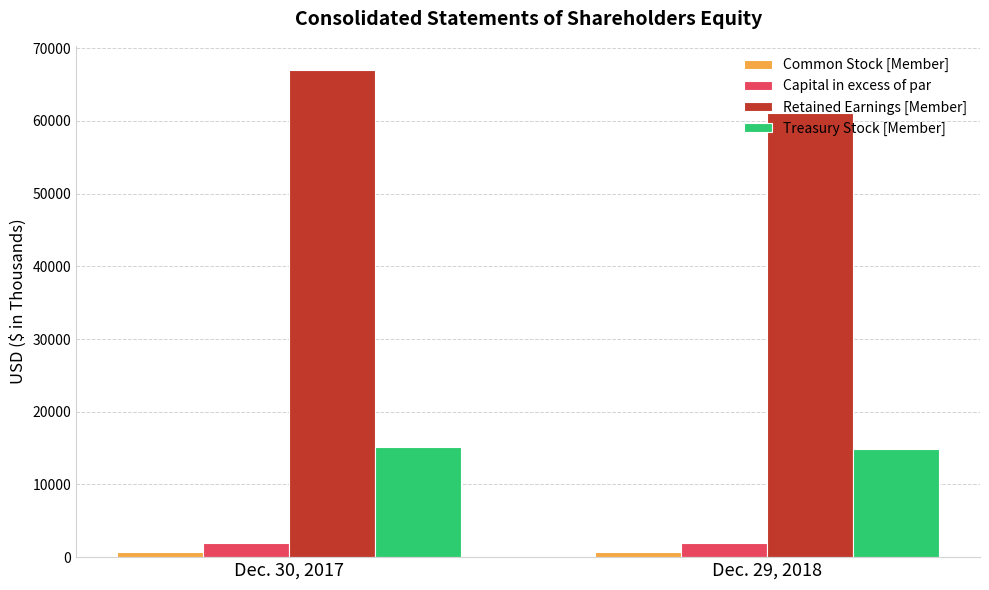

What is the lowest value of the Treasury Stock [Member] series?

14928